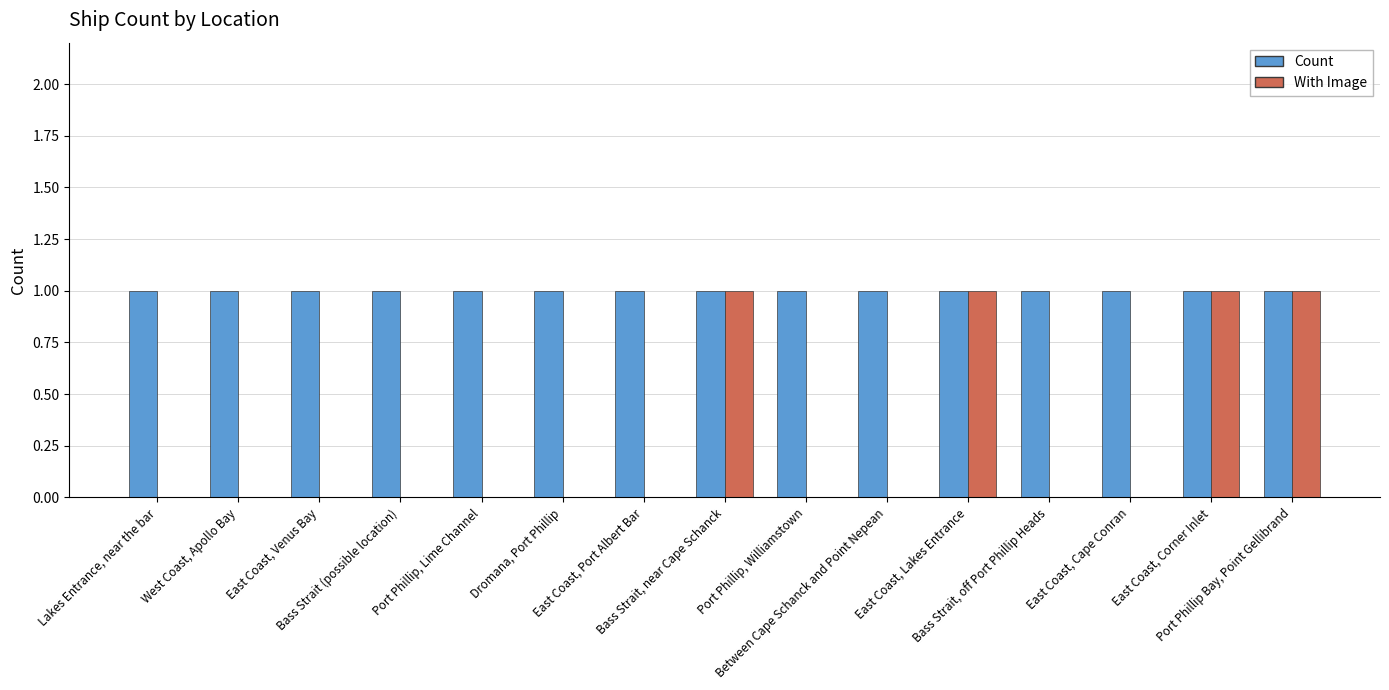

Reading left to right, what are all the values shown in this chart?

Count: Lakes Entrance, near the bar=1	West Coast, Apollo Bay=1	East Coast, Venus Bay=1	Bass Strait (possible location)=1	Port Phillip, Lime Channel=1	Dromana, Port Phillip=1	East Coast, Port Albert Bar=1	Bass Strait, near Cape Schanck=1	Port Phillip, Williamstown=1	Between Cape Schanck and Point Nepean=1	East Coast, Lakes Entrance=1	Bass Strait, off Port Phillip Heads=1	East Coast, Cape Conran=1	East Coast, Corner Inlet=1	Port Phillip Bay, Point Gellibrand=1
With Image: Lakes Entrance, near the bar=0	West Coast, Apollo Bay=0	East Coast, Venus Bay=0	Bass Strait (possible location)=0	Port Phillip, Lime Channel=0	Dromana, Port Phillip=0	East Coast, Port Albert Bar=0	Bass Strait, near Cape Schanck=1	Port Phillip, Williamstown=0	Between Cape Schanck and Point Nepean=0	East Coast, Lakes Entrance=1	Bass Strait, off Port Phillip Heads=0	East Coast, Cape Conran=0	East Coast, Corner Inlet=1	Port Phillip Bay, Point Gellibrand=1